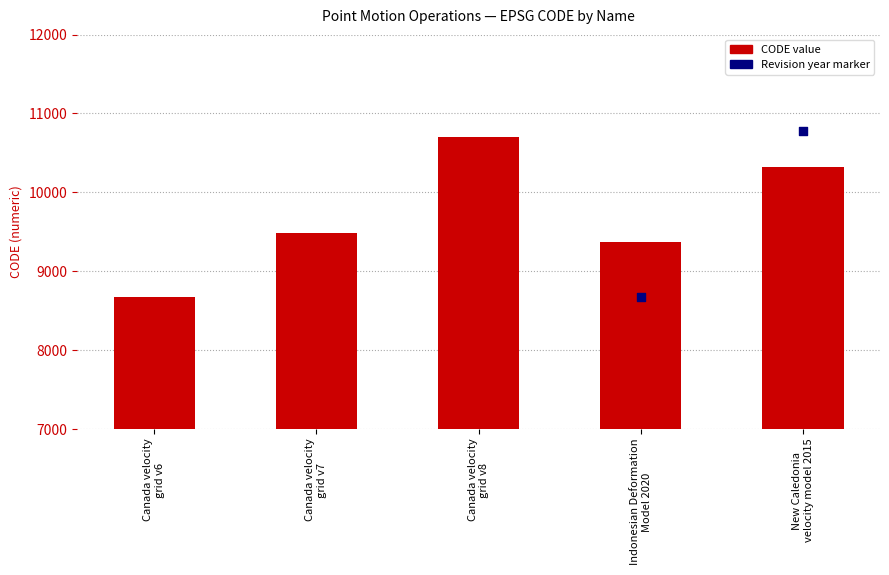

Which series contains the highest Y value?

Revision year (approx)